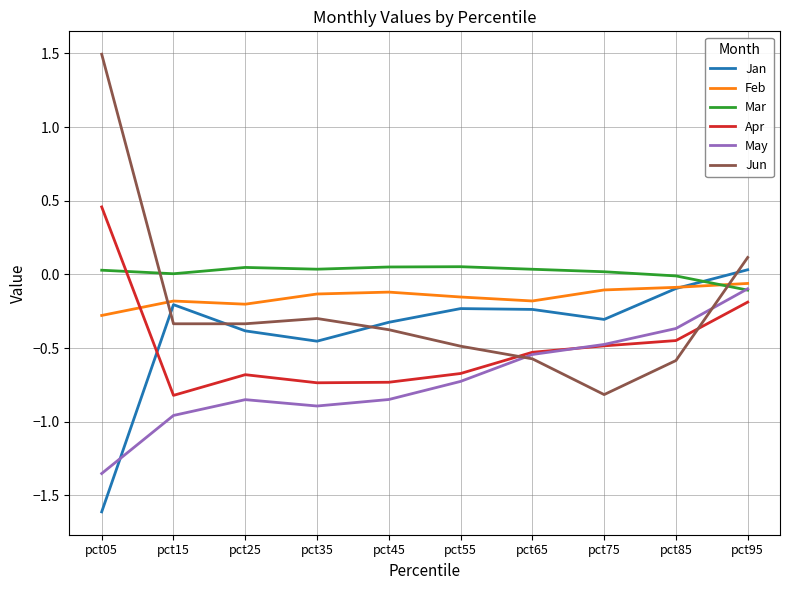

The value of Jun at pct75 is -0.8. True or false?

True